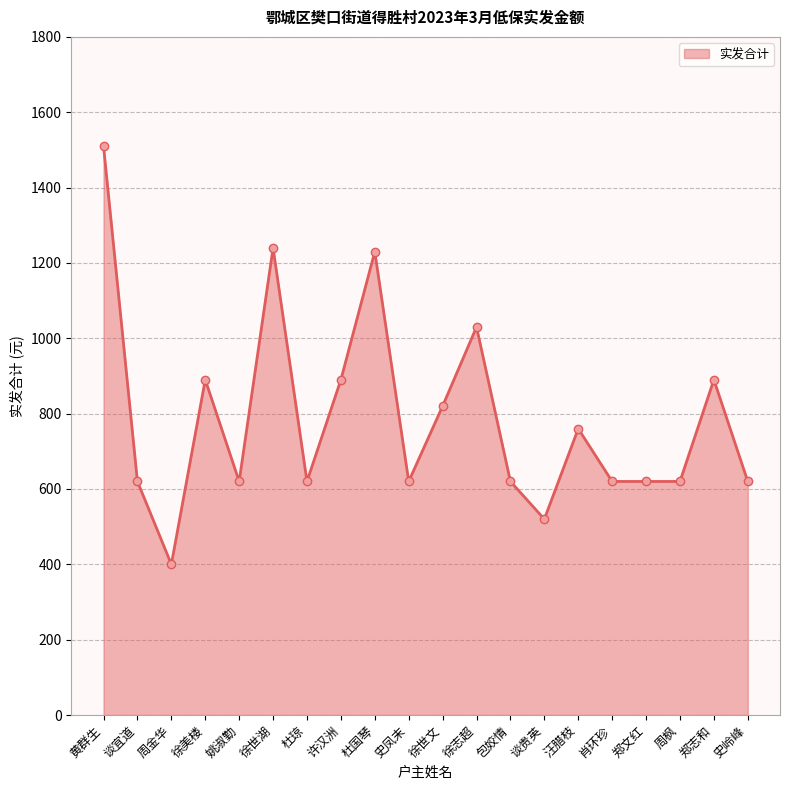

What is the sum of all values?

15760